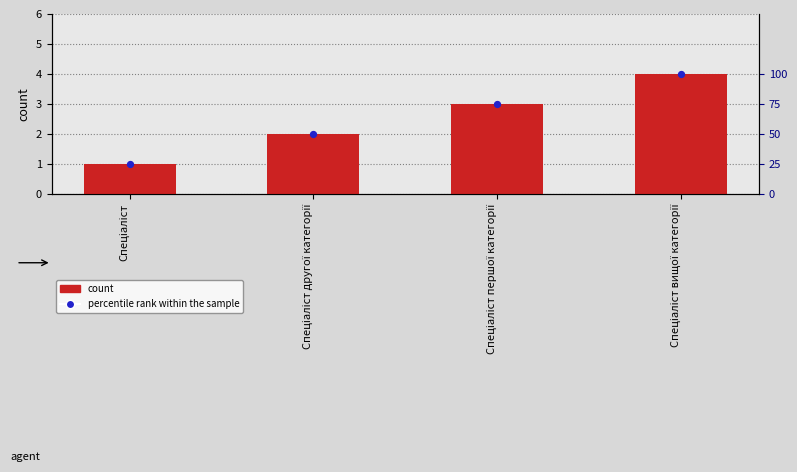

Is the value of count at Спеціаліст другої категорії greater than the value of percentile rank within the sample at Спеціаліст?

Yes